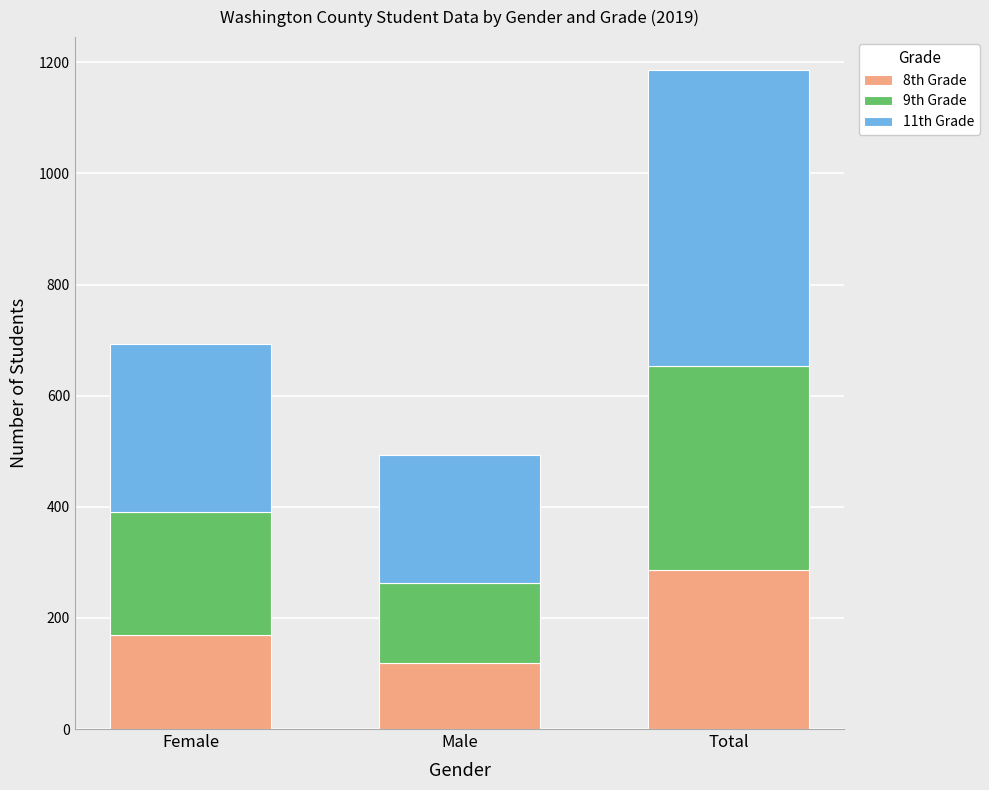

Is it true that 8th Grade equals 73 at Male?

False